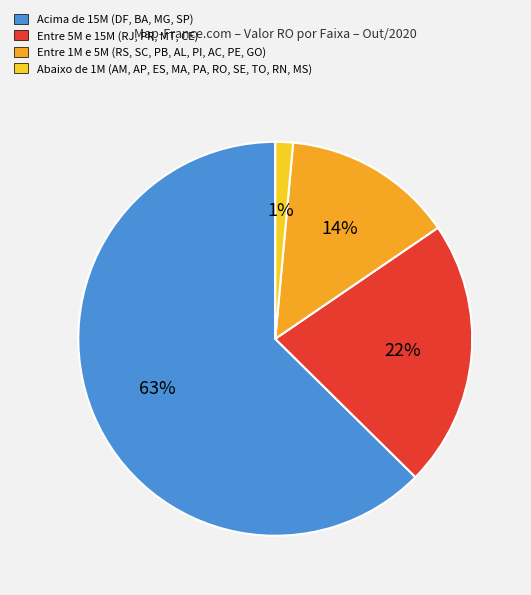

To the nearest percent, what is the average slice percentage?

25%